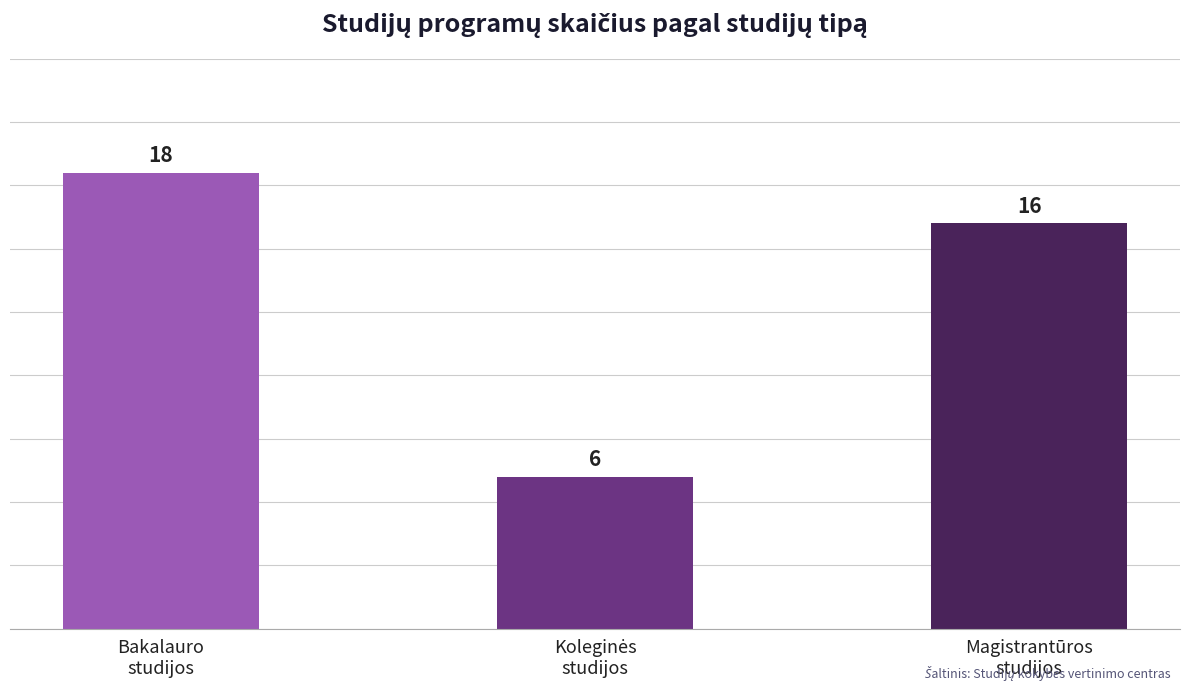

What is the minimum value shown in the chart?

6